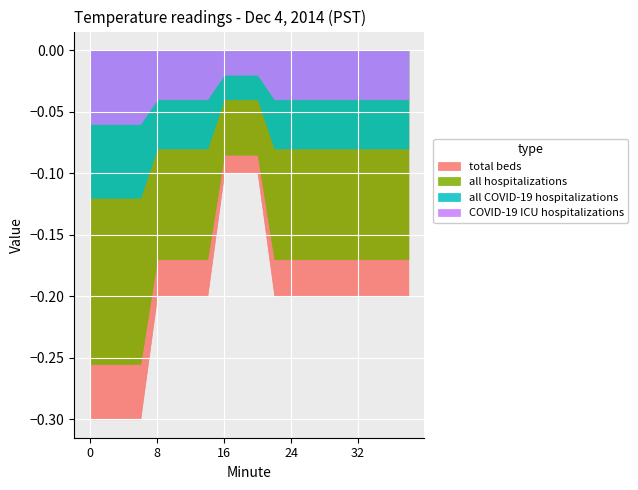

What is the value of the total beds point at the 12th from the left?

-0.2